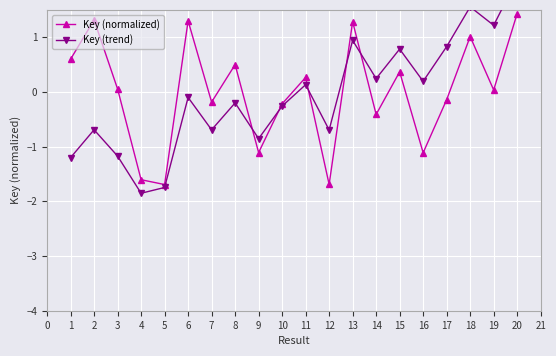

Reading right to left, what are all the values shown in this chart?

Key (normalized): 1.4	0.0	1.0	-0.1	-1.1	0.4	-0.4	1.3	-1.7	0.3	-0.2	-1.1	0.5	-0.2	1.3	-1.7	-1.6	0.1	1.3	0.6
Key (trend): 2.1	1.2	1.6	0.8	0.2	0.8	0.2	0.9	-0.7	0.1	-0.3	-0.9	-0.2	-0.7	-0.1	-1.7	-1.9	-1.2	-0.7	-1.2